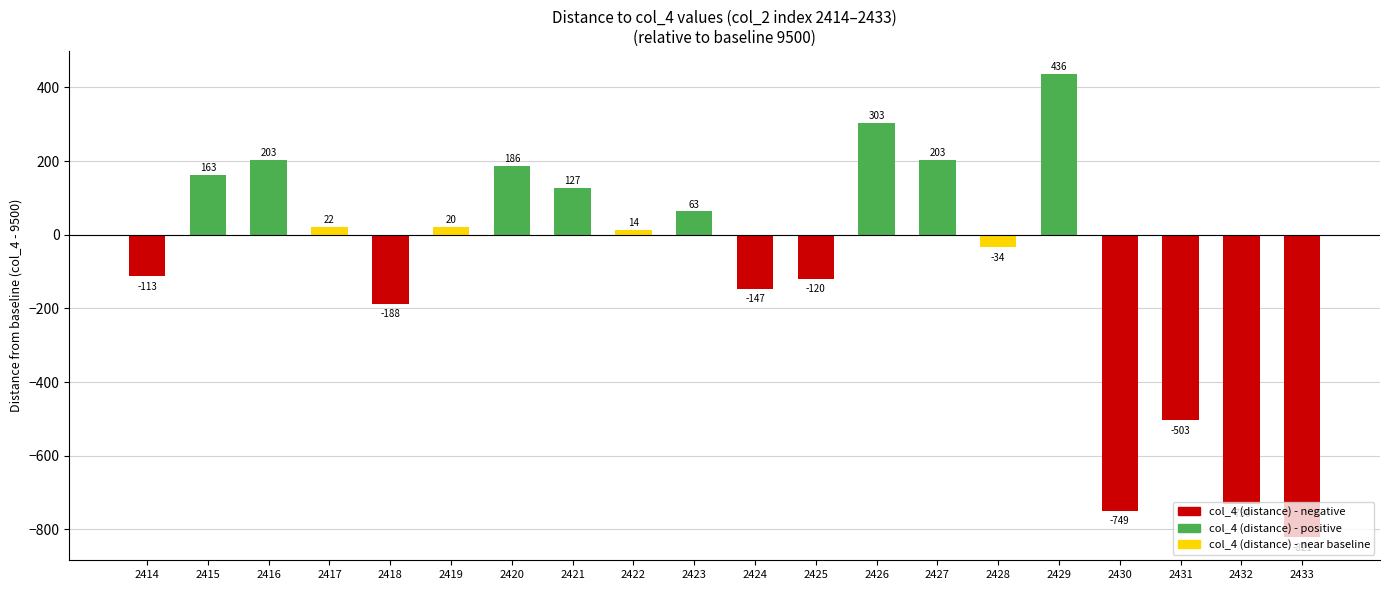

The value at 2422 is 14. True or false?

True